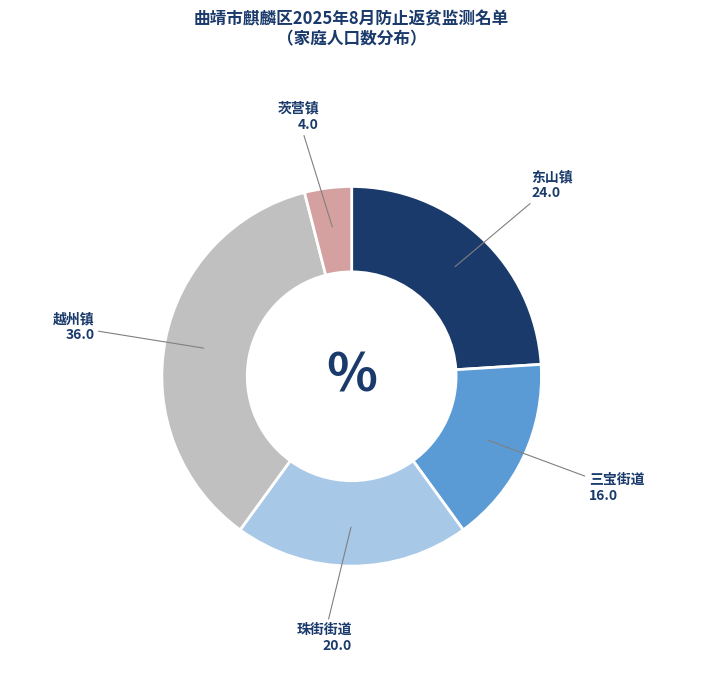

Between 东山镇 and 茨营镇, which is larger?

东山镇